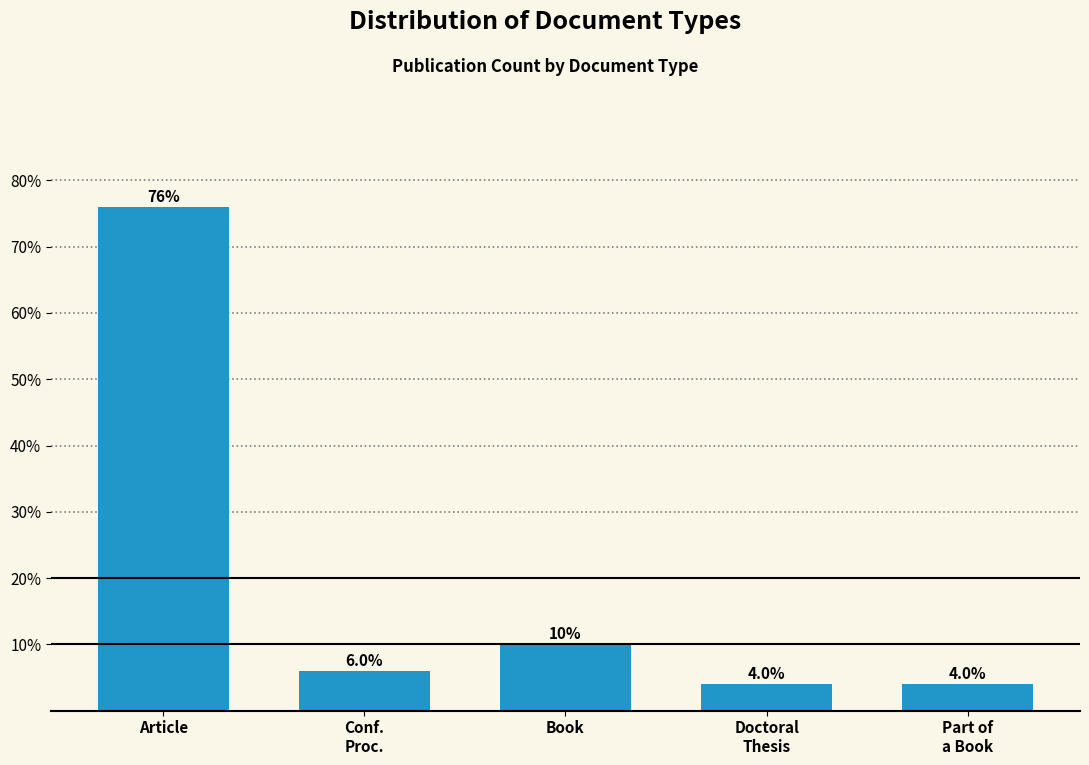

Reading left to right, extract all data points from this chart.

76	6	10	4	4